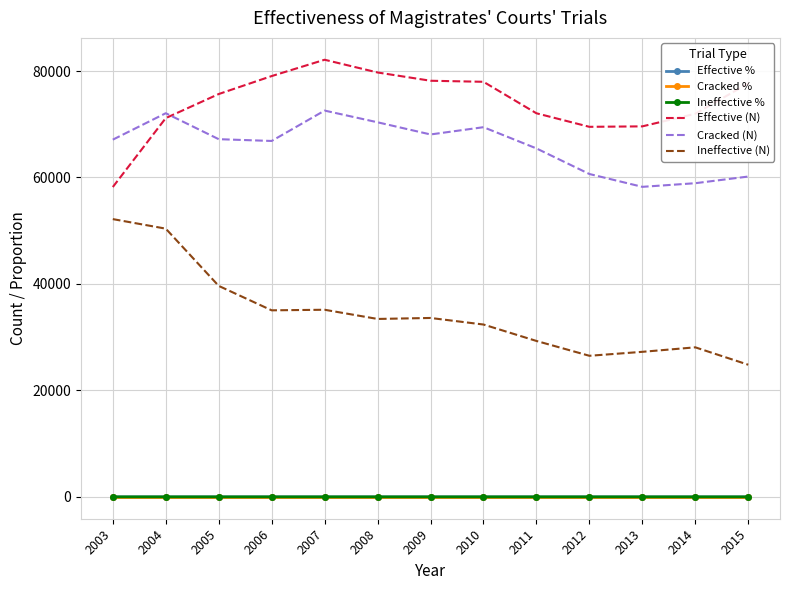

True or false: Cracked (N) and Cracked % intersect in this chart.

False